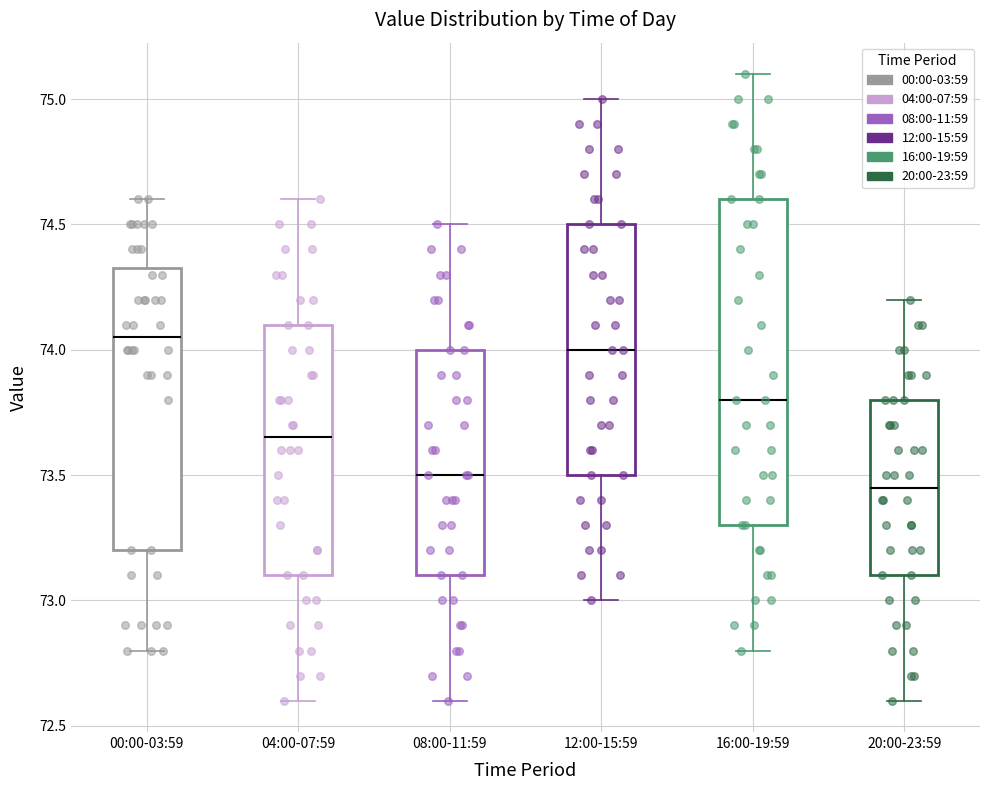

Reading left to right, read every box against the y-axis: the position of its median line, the range the box covers, and the ends of its whiskers. The values are not printed on the chart, so give them approximately, as read against the axis.

00:00-03:59: median 74.05, box 73.20 to 74.35, whiskers 72.80 to 74.60
04:00-07:59: median 73.65, box 73.10 to 74.10, whiskers 72.60 to 74.60
08:00-11:59: median 73.50, box 73.10 to 74.00, whiskers 72.60 to 74.50
12:00-15:59: median 74.00, box 73.50 to 74.50, whiskers 73.00 to 75.00
16:00-19:59: median 73.80, box 73.30 to 74.60, whiskers 72.80 to 75.10
20:00-23:59: median 73.45, box 73.10 to 73.80, whiskers 72.60 to 74.20